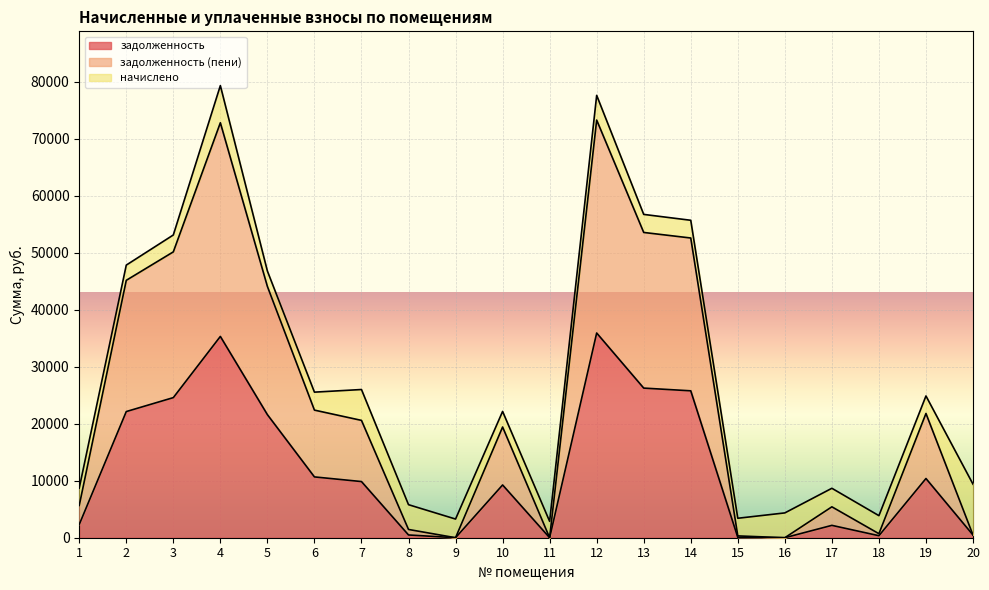

How many lines are shown in the chart?

3